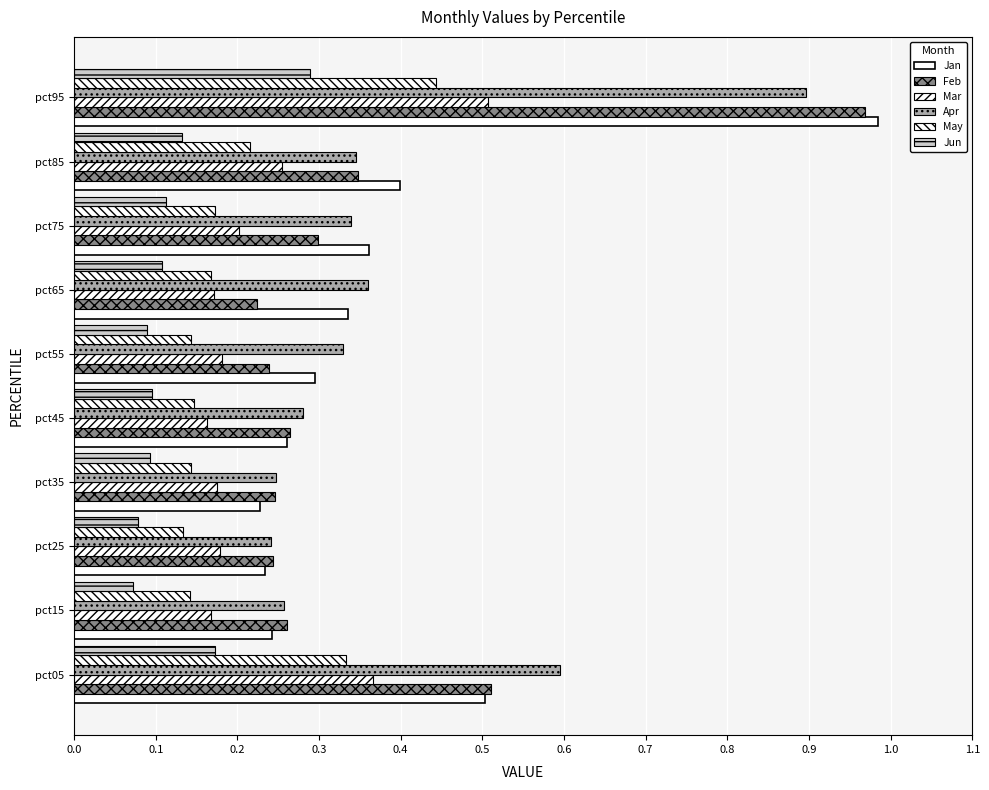

How many series are shown in this chart?

6